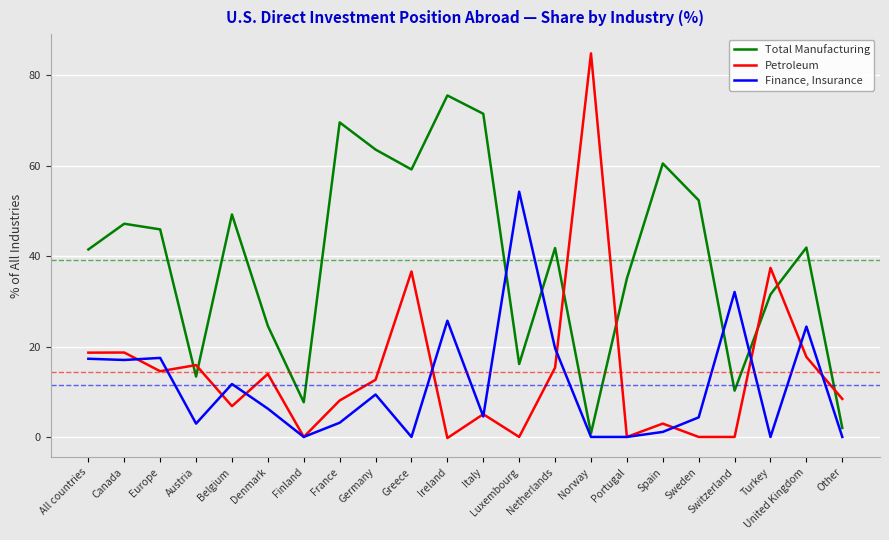

Which series changed the most between Ireland and Portugal?

Total Manufacturing